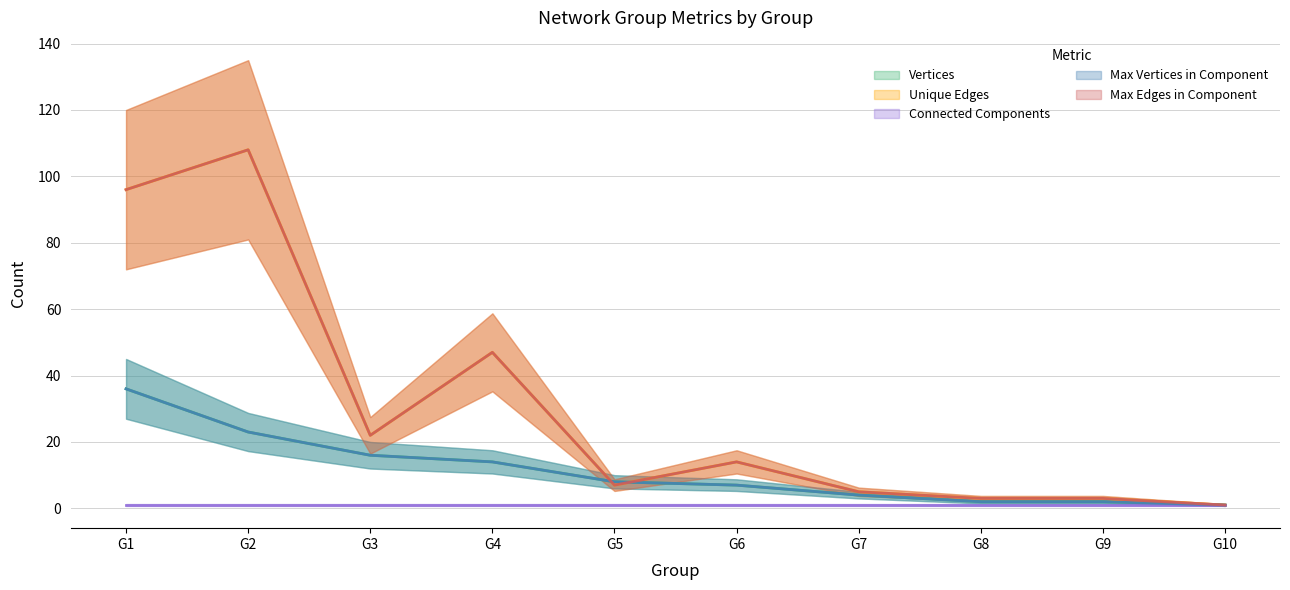

At which category is the sum across all series the highest?

G1